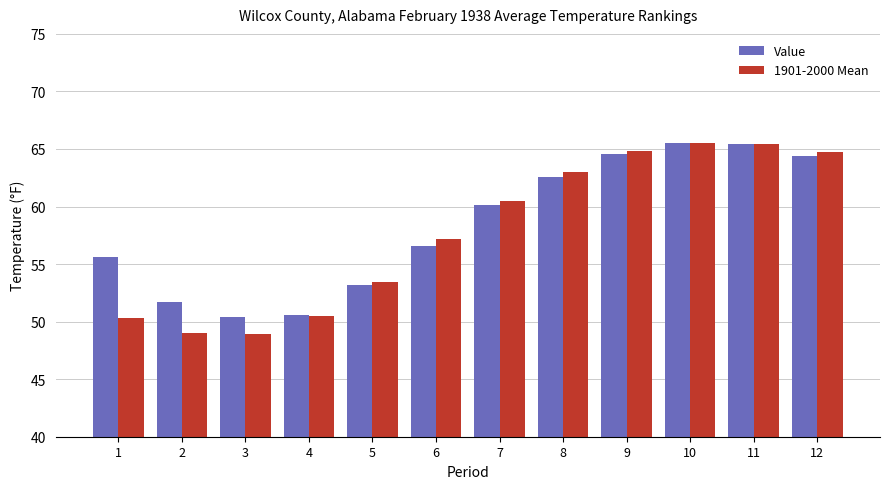

What is the minimum value shown in the chart?

48.9